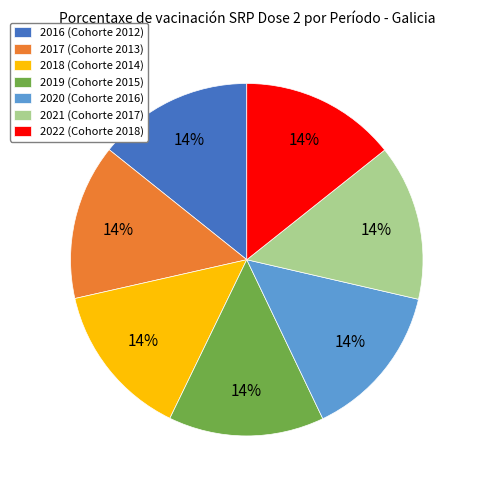

Approximately how many times larger is the value at 2021 (Cohorte 2017) compared to 2017 (Cohorte 2013)?

1.0